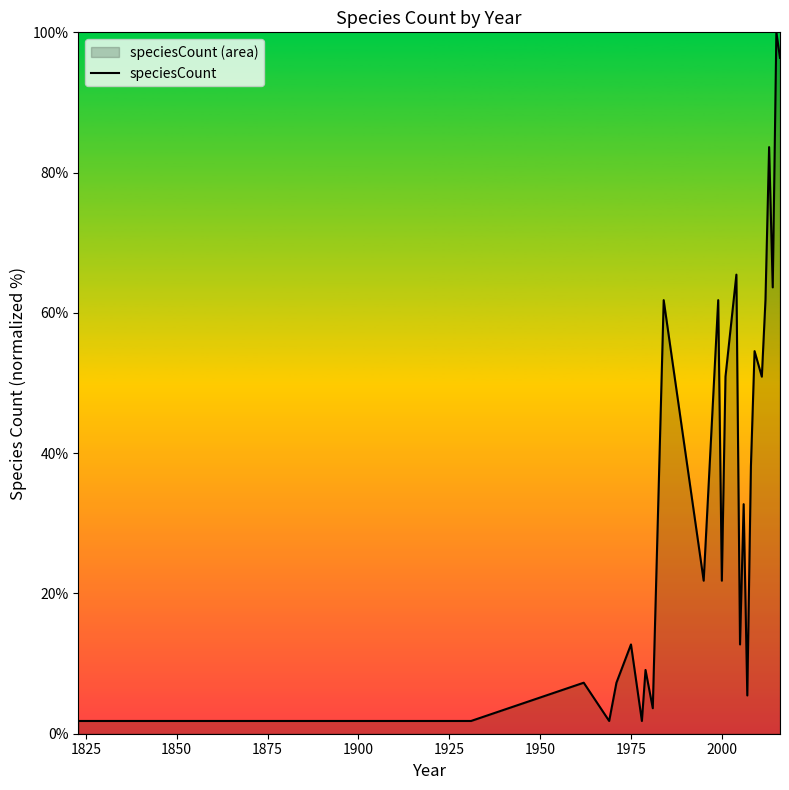

What is the difference between the maximum and minimum values?

98.2